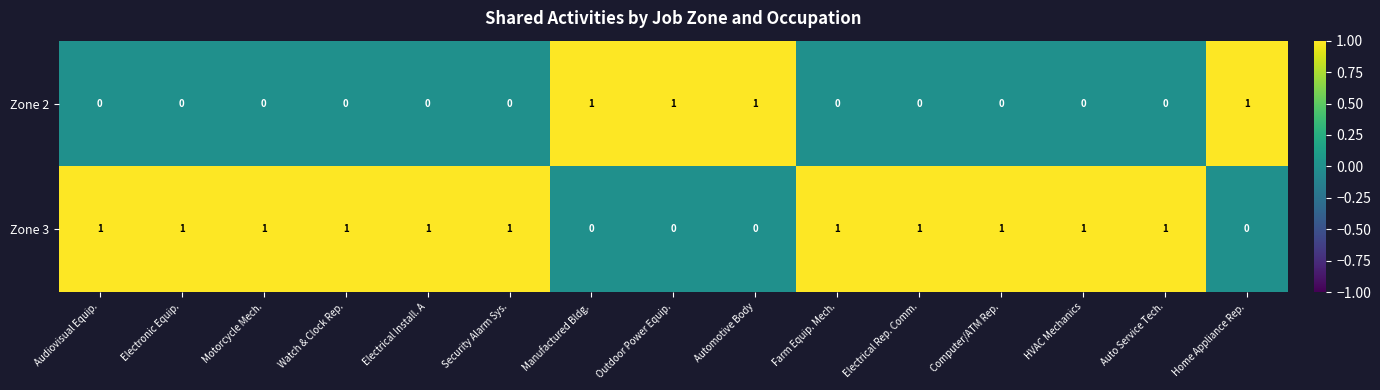

At how many categories does at least one series exceed 0?

15